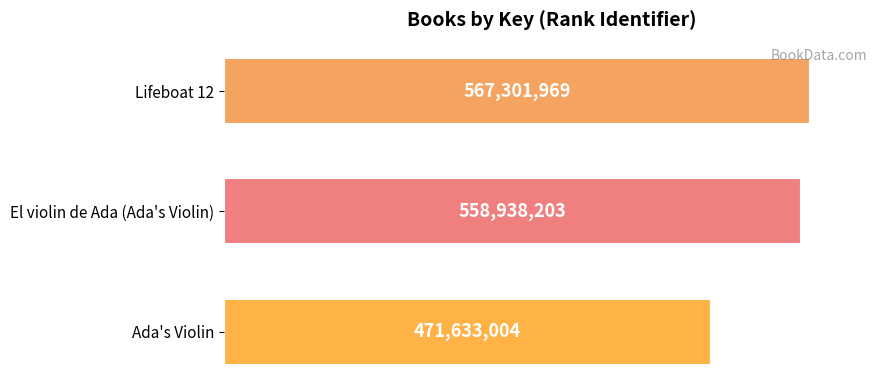

How many distinct data groups are displayed?

1